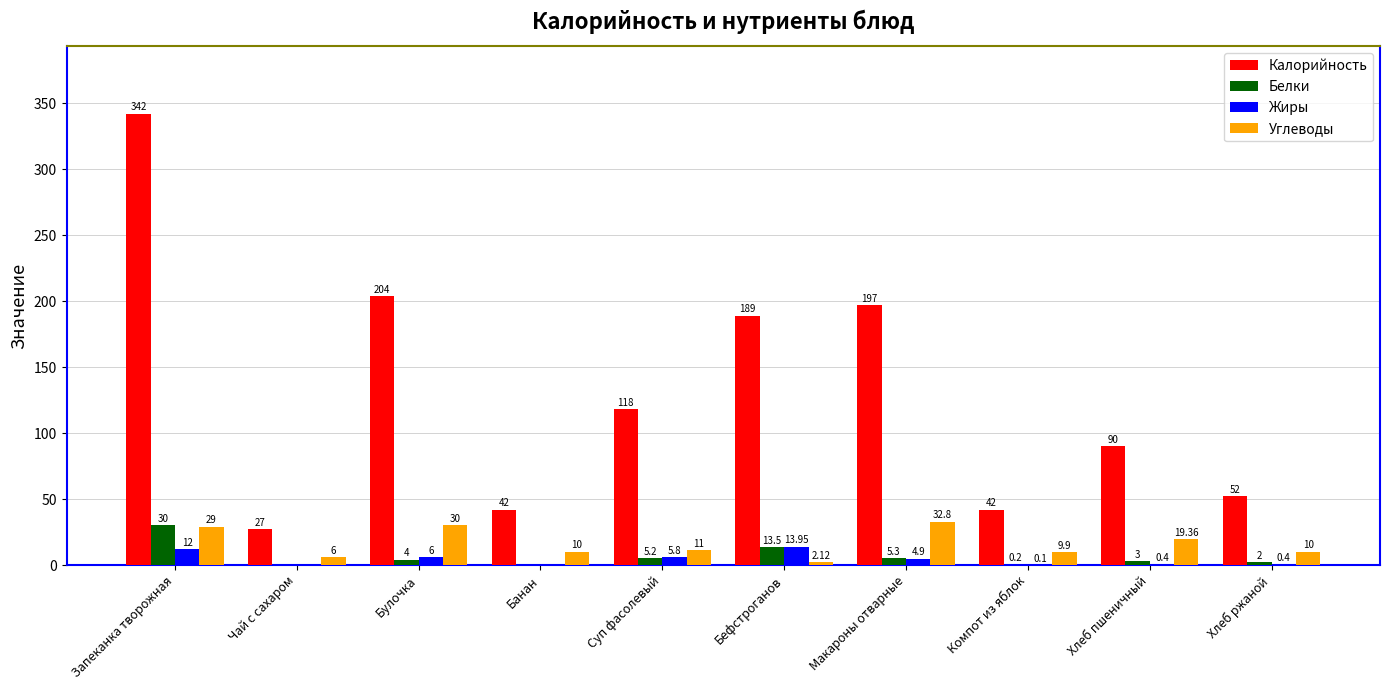

Which series has the largest total across all categories?

Калорийность